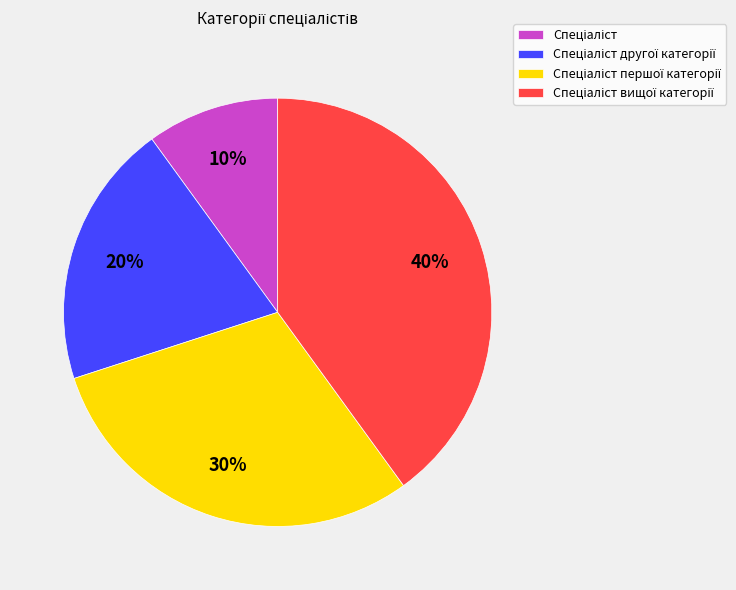

To the nearest percent, what is the average slice percentage?

25%